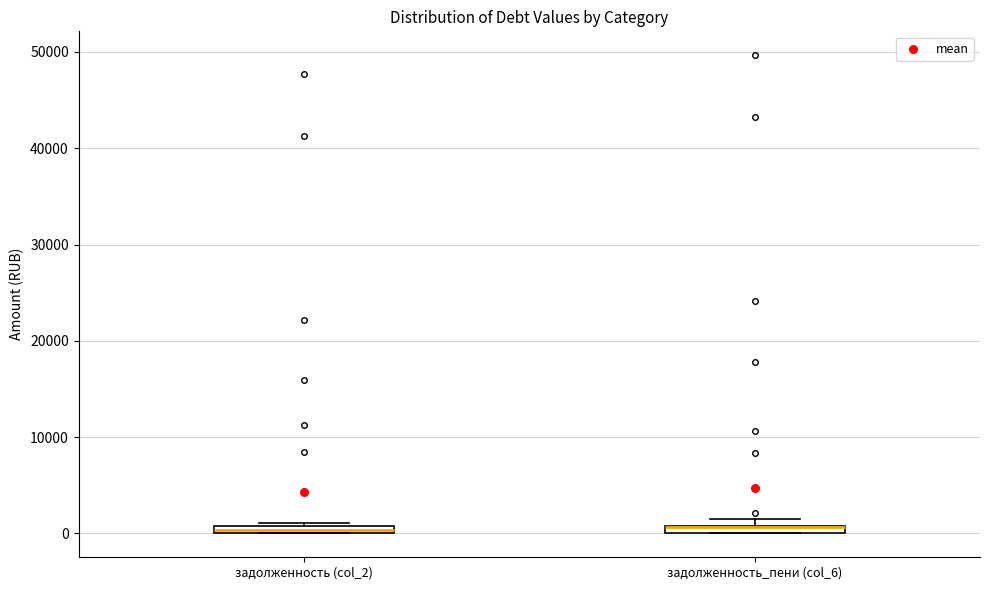

Where is the lower edge of the box for задолженность_пени (col_6) on the y-axis? The values are not printed on the chart, so give them approximately, as read against the axis.

0